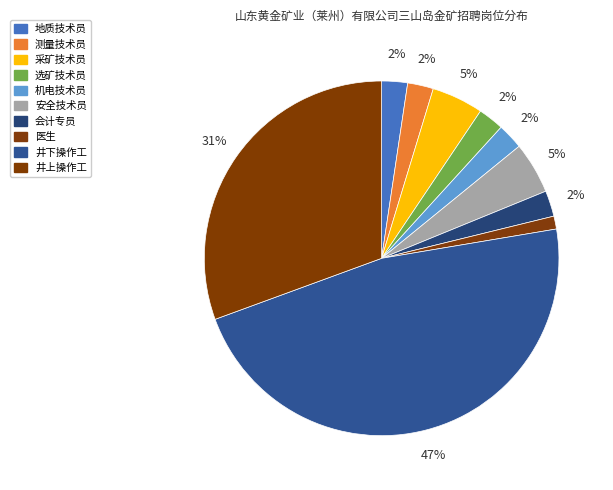

How many slices are in this pie chart?

10